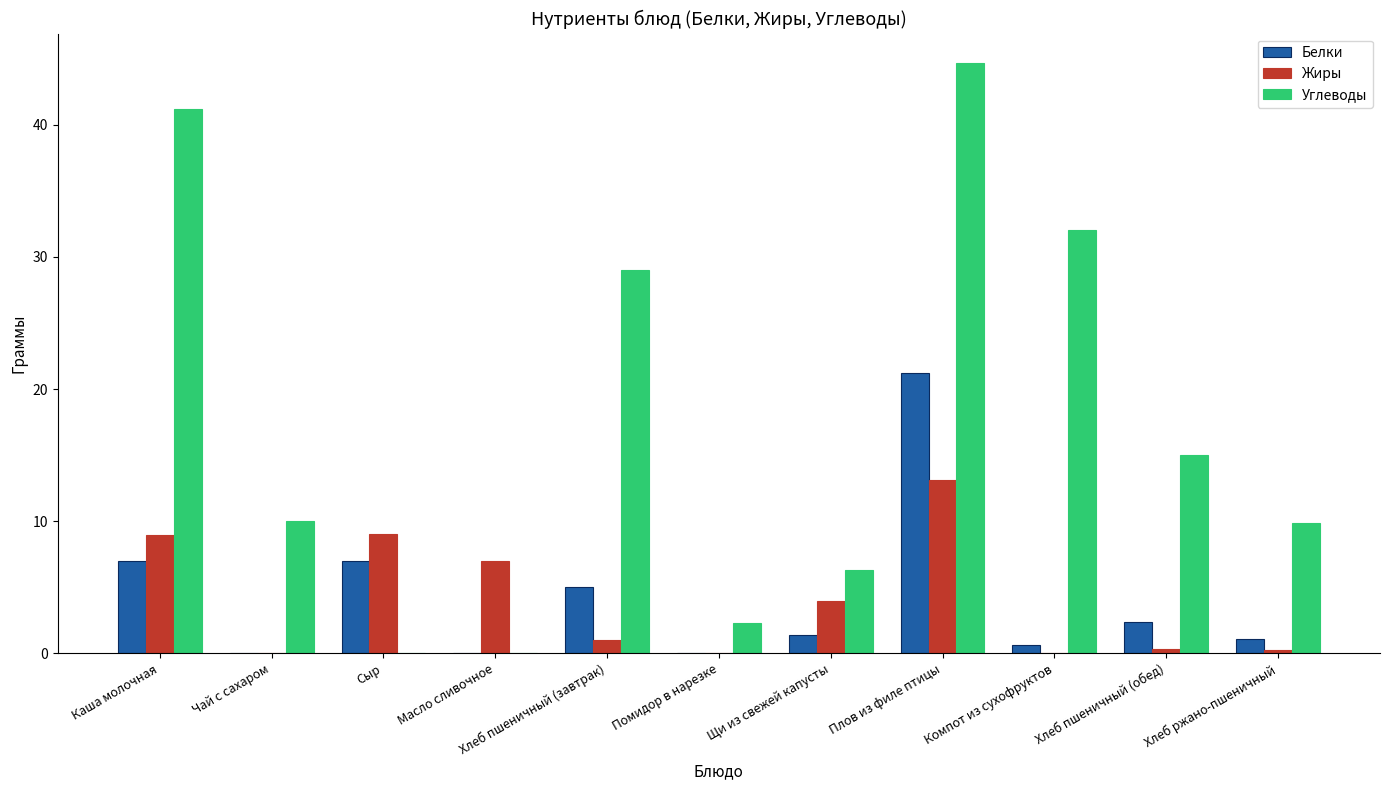

How many series are shown in this chart?

3